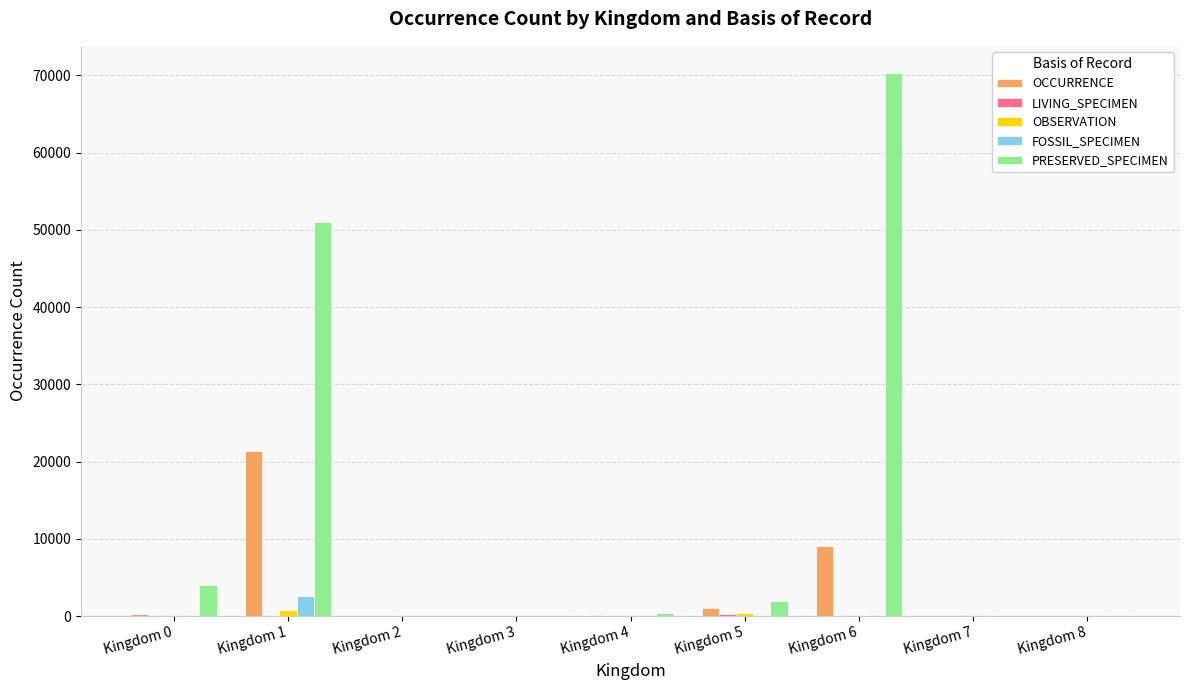

Which series has the largest total across all categories?

PRESERVED_SPECIMEN